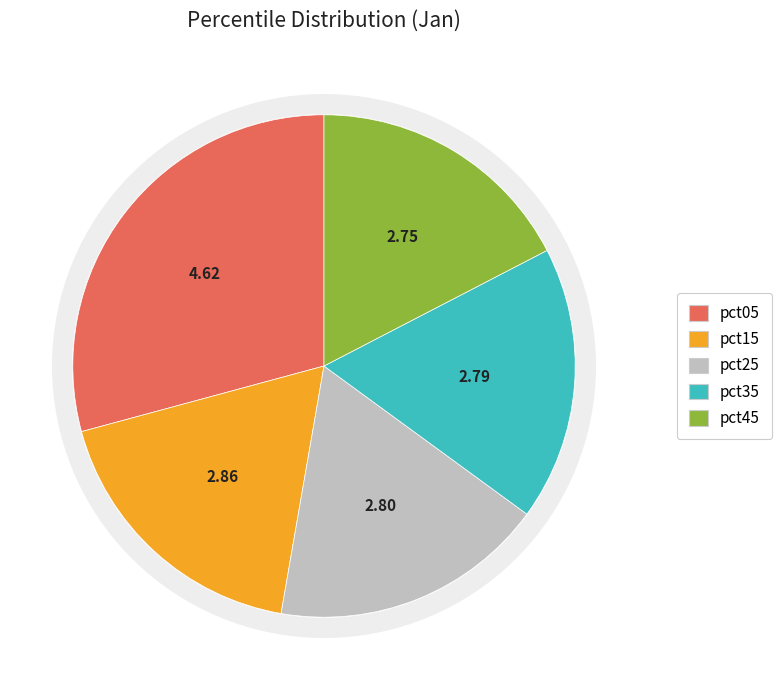

Does pct15 account for over 50% of the chart?

No